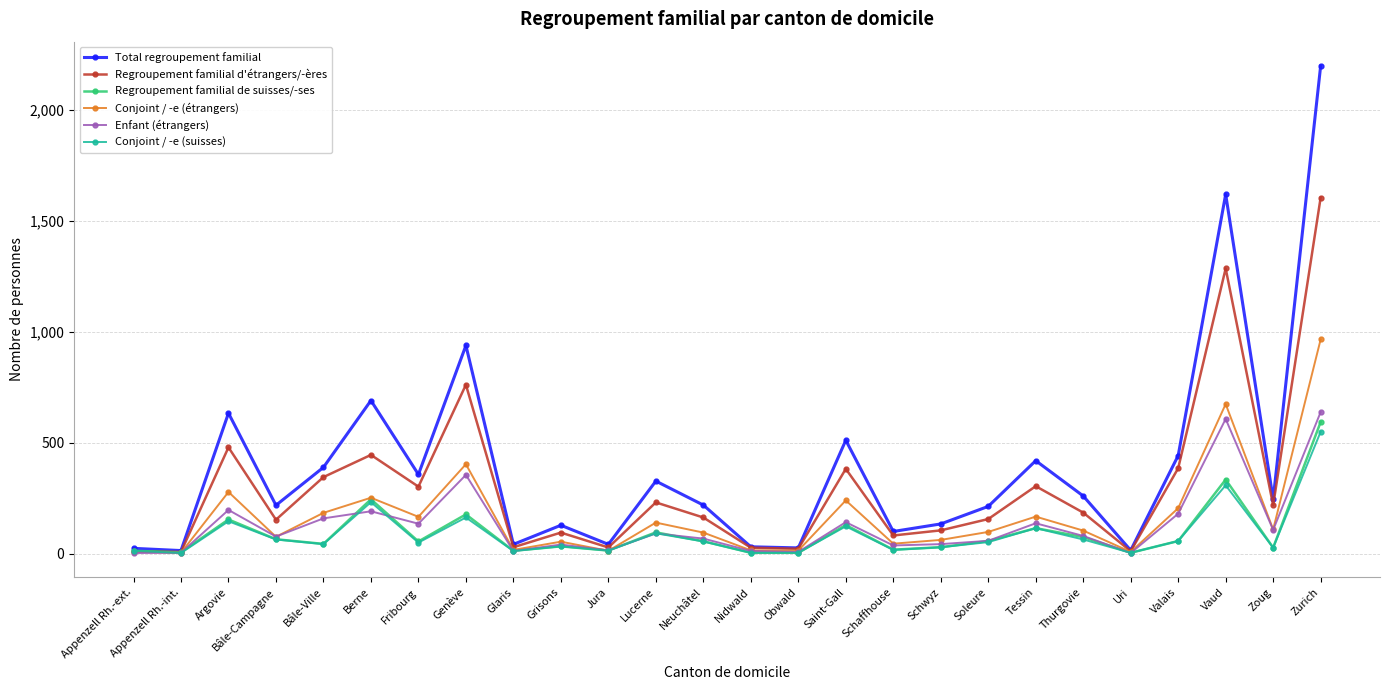

Which series has the largest range (max minus min)?

Total regroupement familial